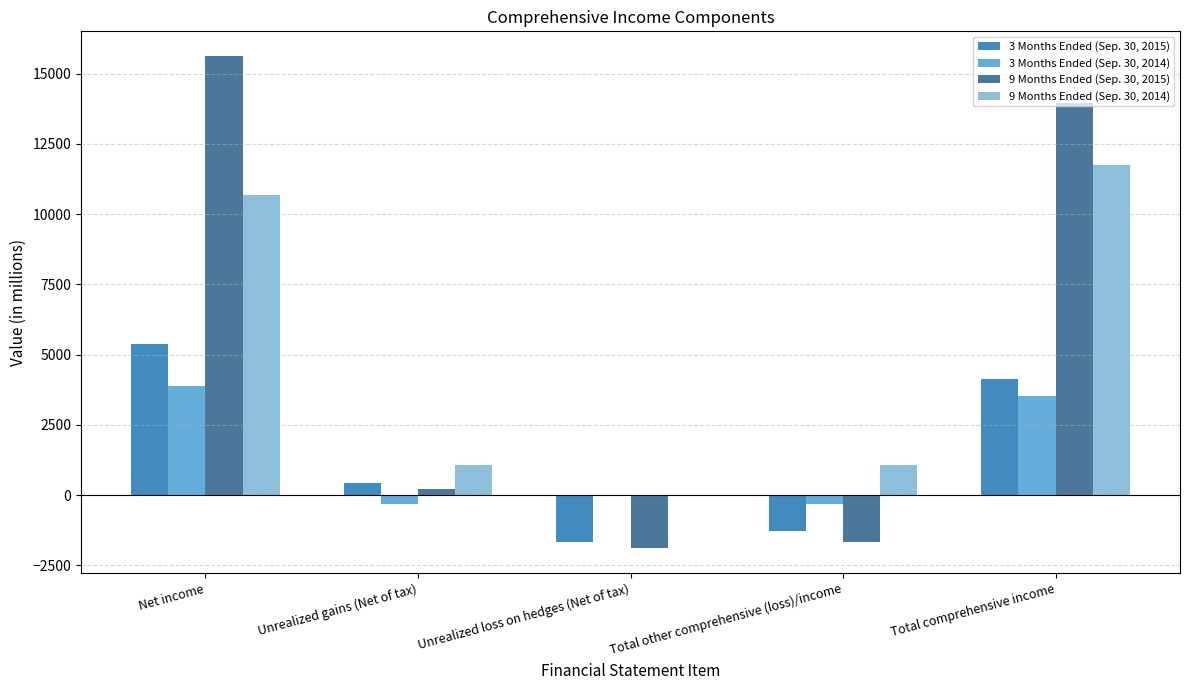

Where does the 3 Months Ended (Sep. 30, 2014) series first go above 0?

Net income